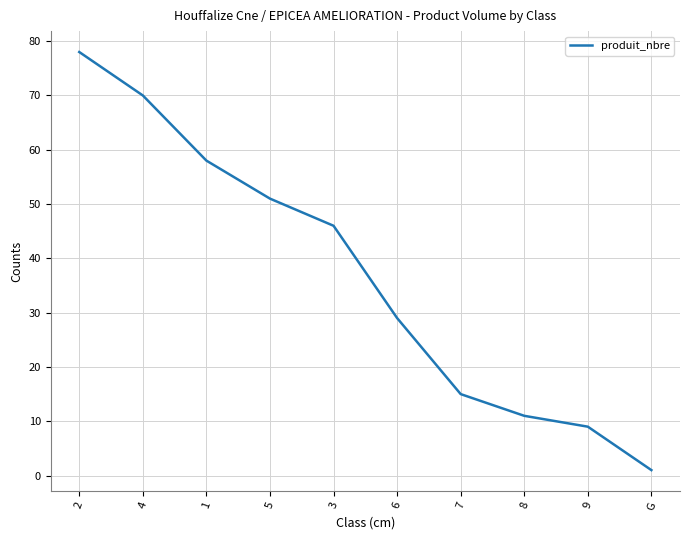

Where does the data first go above 46?

2